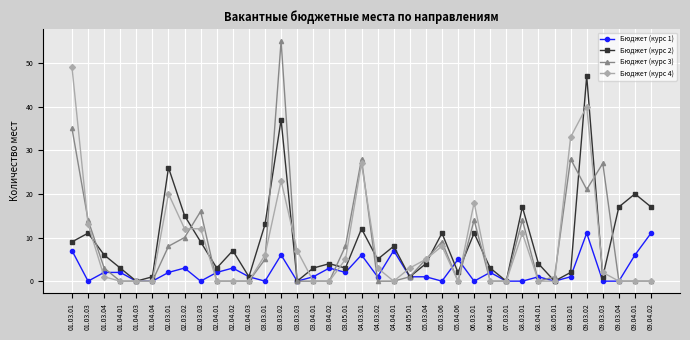

What is the spread (max minus min) of values at 04.05.01?

2